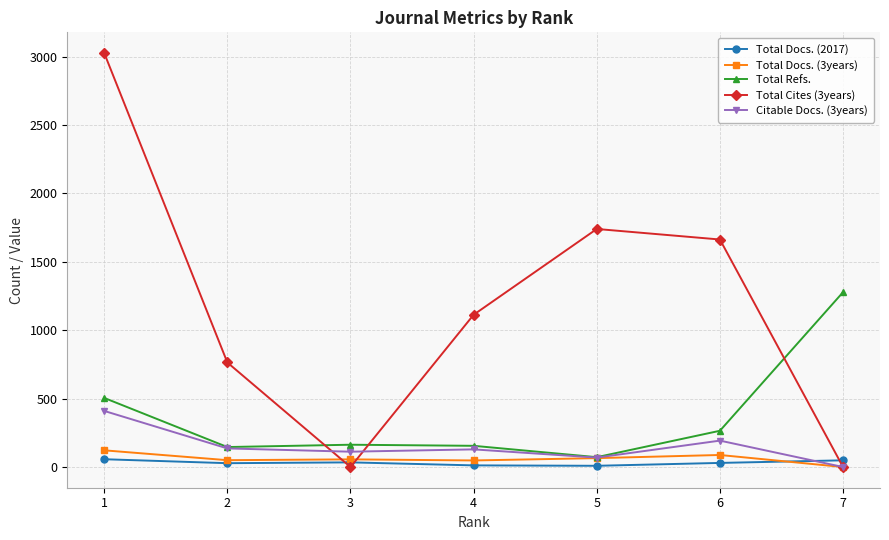

Is the value of Citable Docs. (3years) at 2 greater than the value of Total Docs. (2017) at 1?

Yes